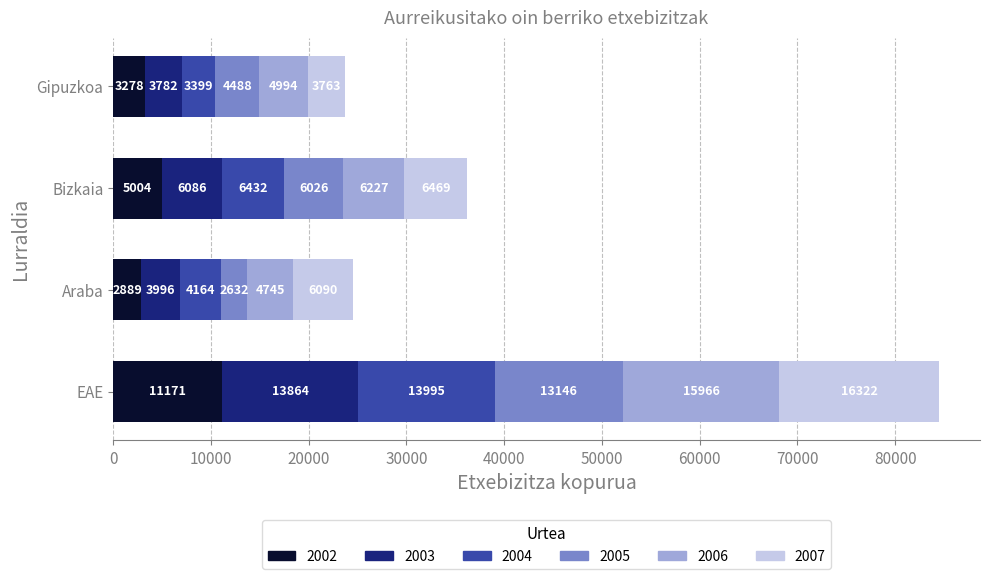

At which label is 2002 closest to 7030?

Bizkaia